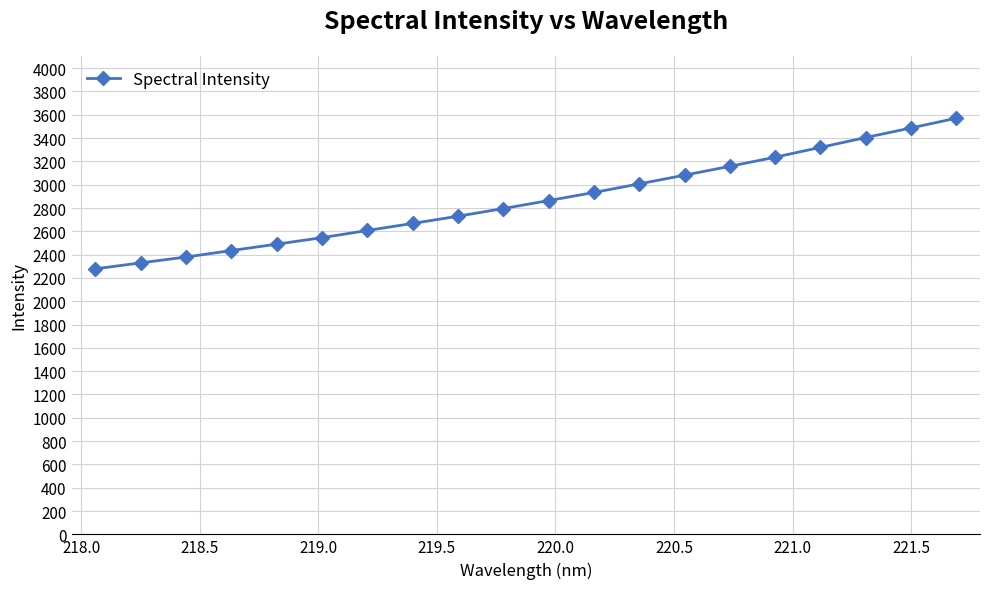

What is the sum of all values?

57318.8